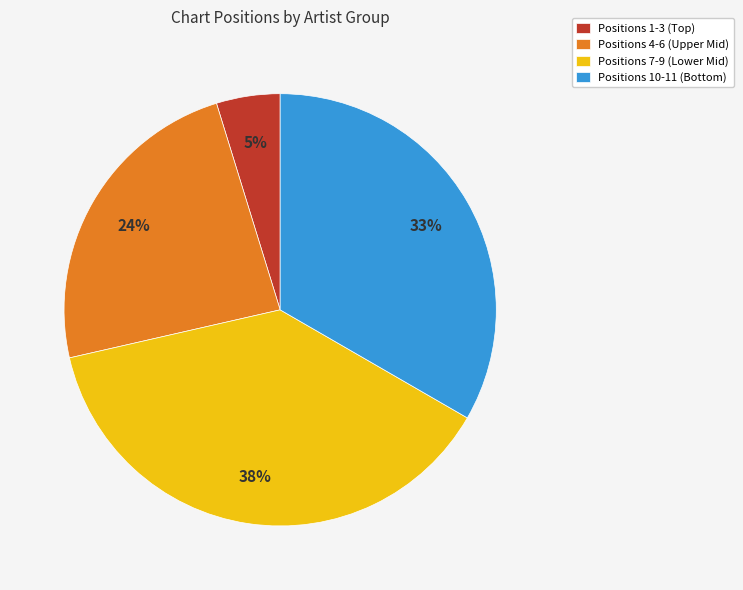

What percentage is the Positions 4-6 (Upper Mid) slice, to the nearest percent?

24%